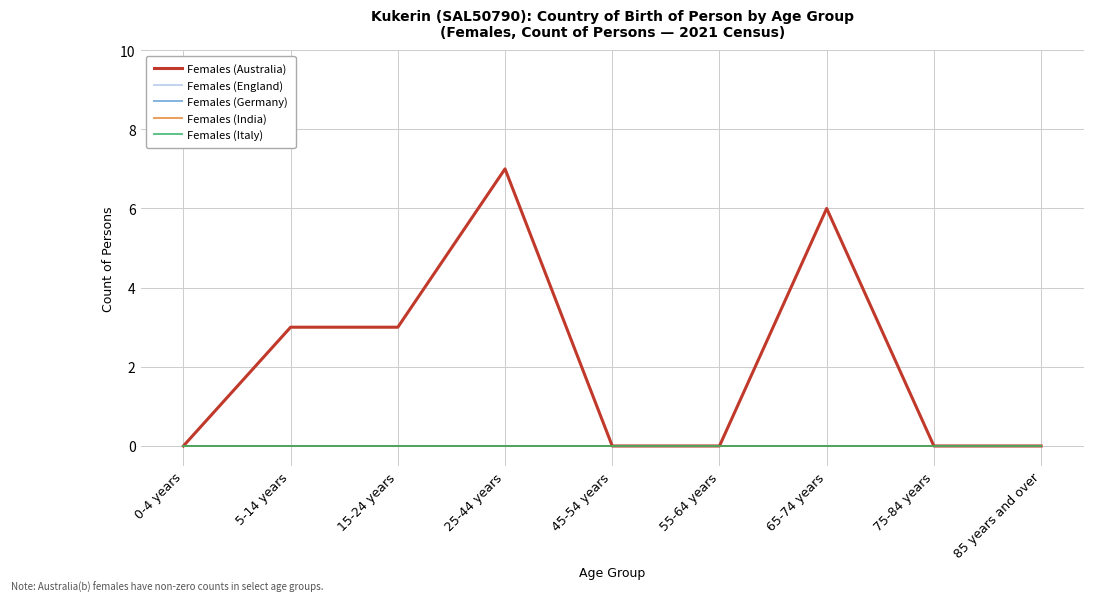

List the labels in order of Females (Australia) value, smallest first.

0-4 years, 45-54 years, 55-64 years, 75-84 years, 85 years and over, 5-14 years, 15-24 years, 65-74 years, 25-44 years